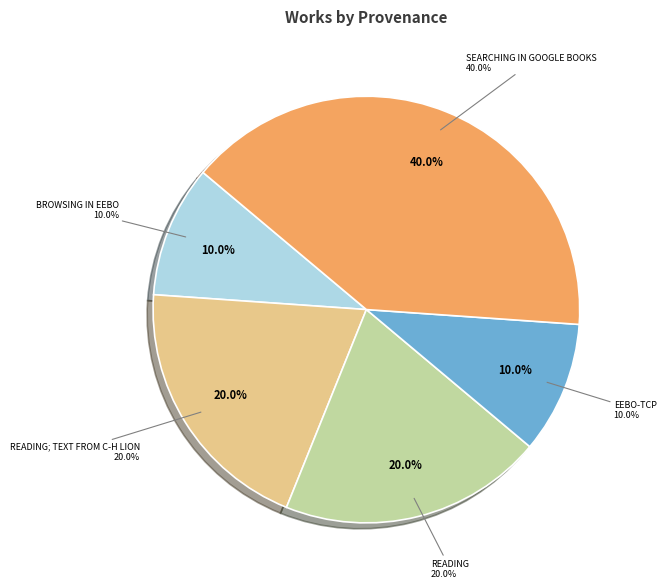

Count the number of slices in the pie.

5